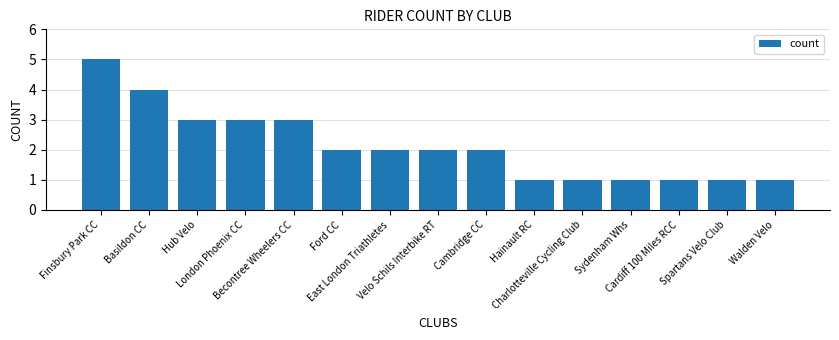

What is the greatest value displayed?

5